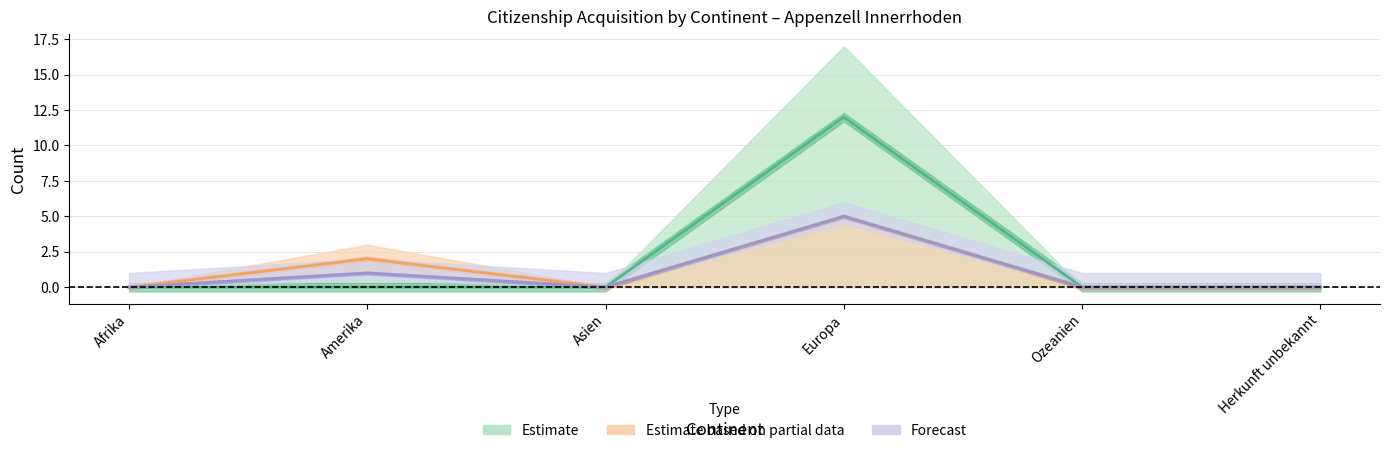

Which series has the largest total across all categories?

Estimate